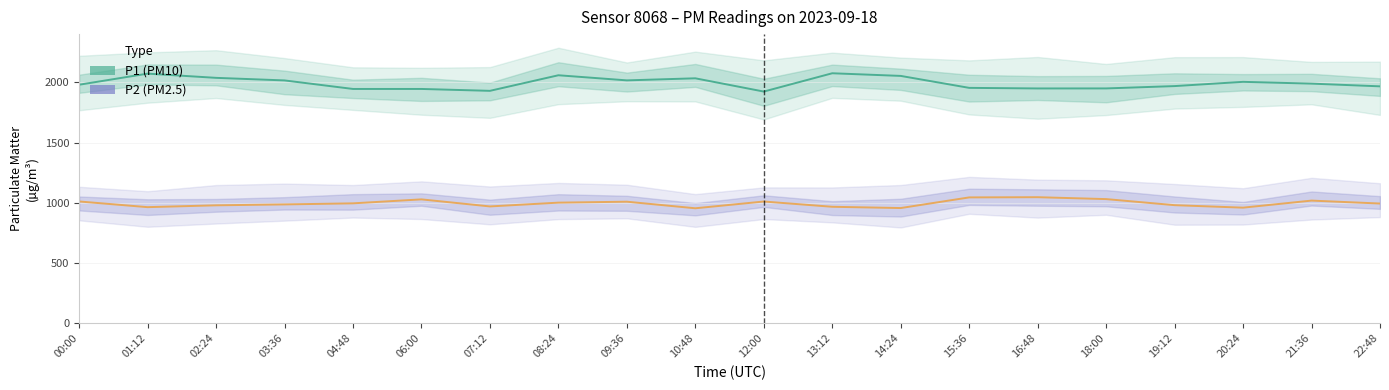

At which category does P2 (PM2.5) reach its first local valley?

01:12